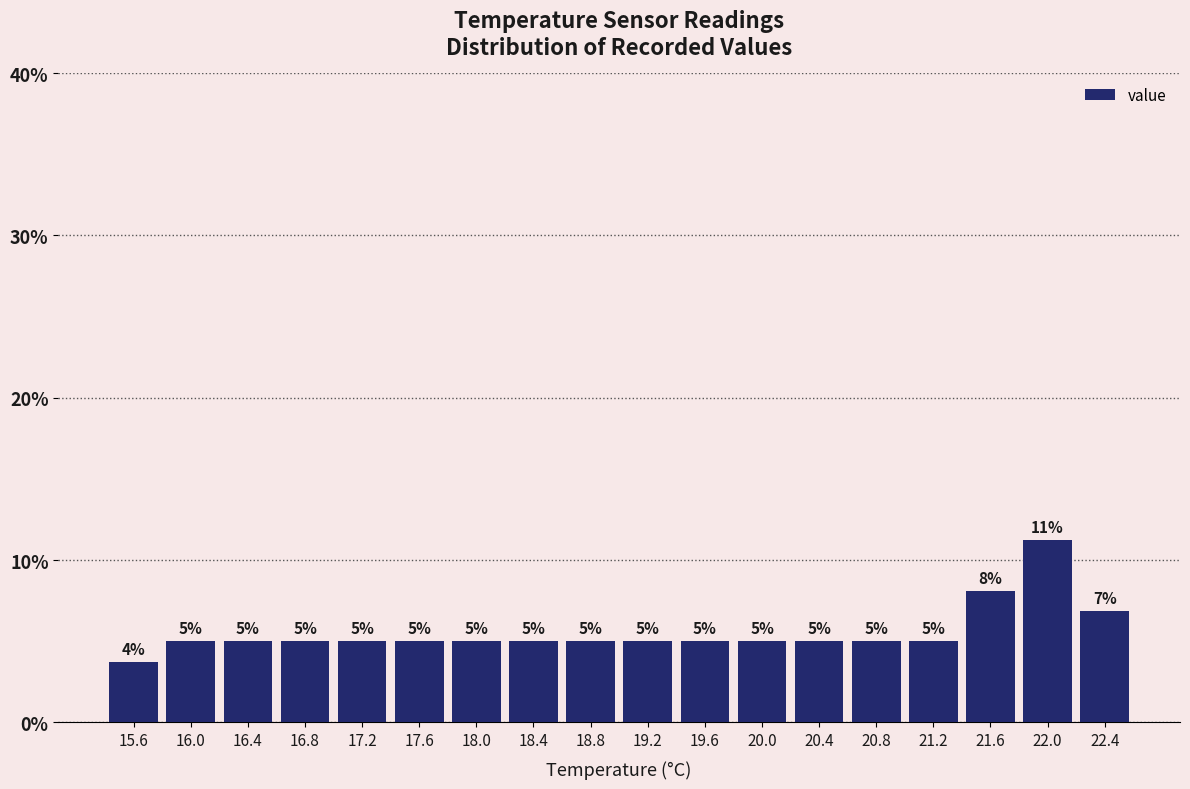

Over which range of the x-axis is the bar tallest?

21.8 to 22.2